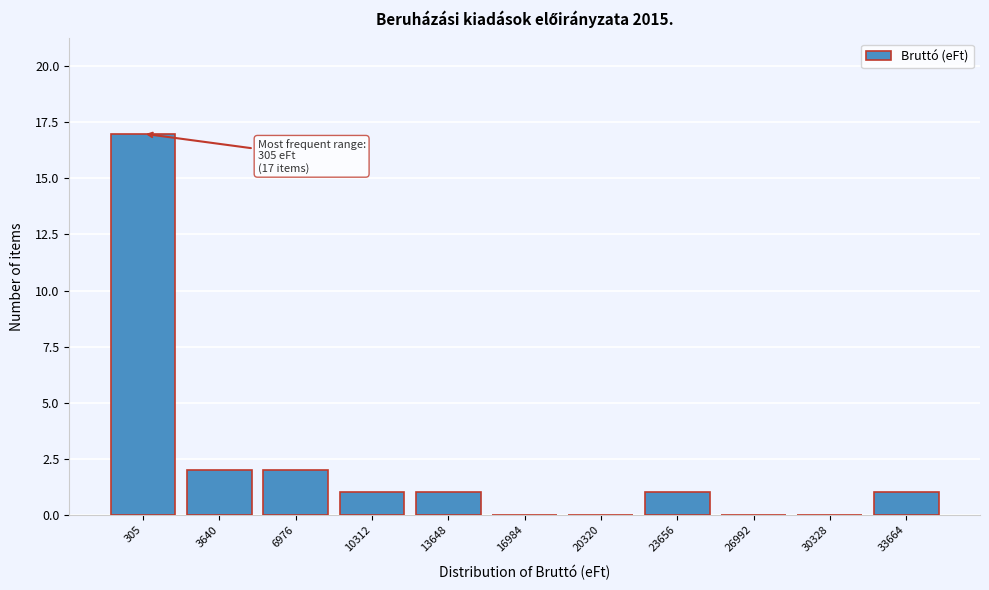

Reading right to left, what are all the values shown in this chart?

33664=1	30328=0	26992=0	23656=1	20320=0	16984=0	13648=1	10312=1	6976=2	3640=2	305=17